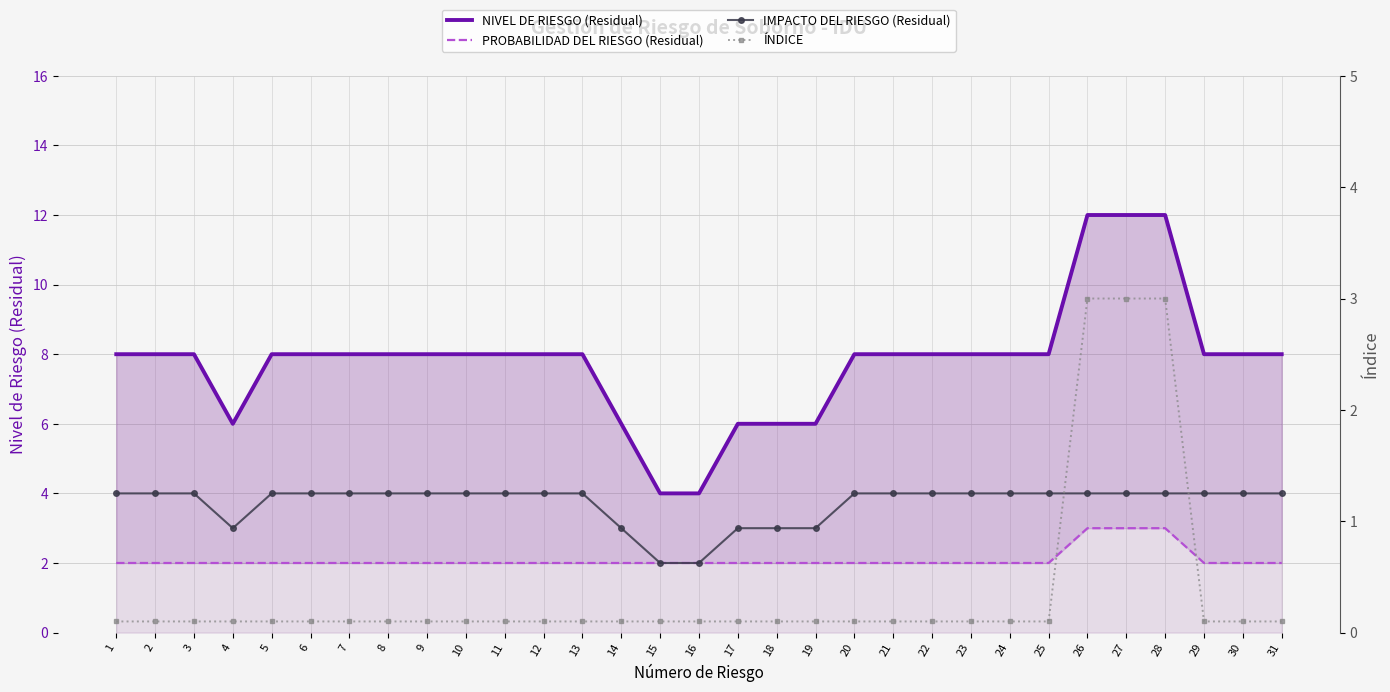

Which series has the largest total across all categories?

NIVEL DE RIESGO (Residual)